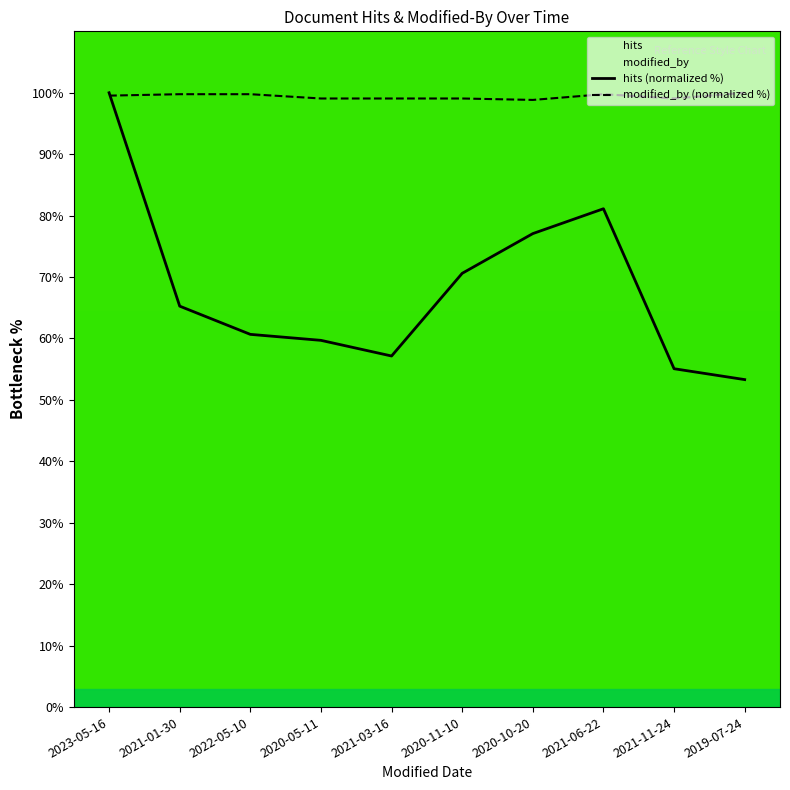

Reading left to right, transcribe all the data shown in this chart.

hits (normalized %): 100.0	65.3	60.7	59.7	57.2	70.6	77.1	81.1	55.1	53.3
modified_by (normalized %): 99.5	99.8	99.8	99.1	99.1	99.1	98.8	99.8	99.1	100.0